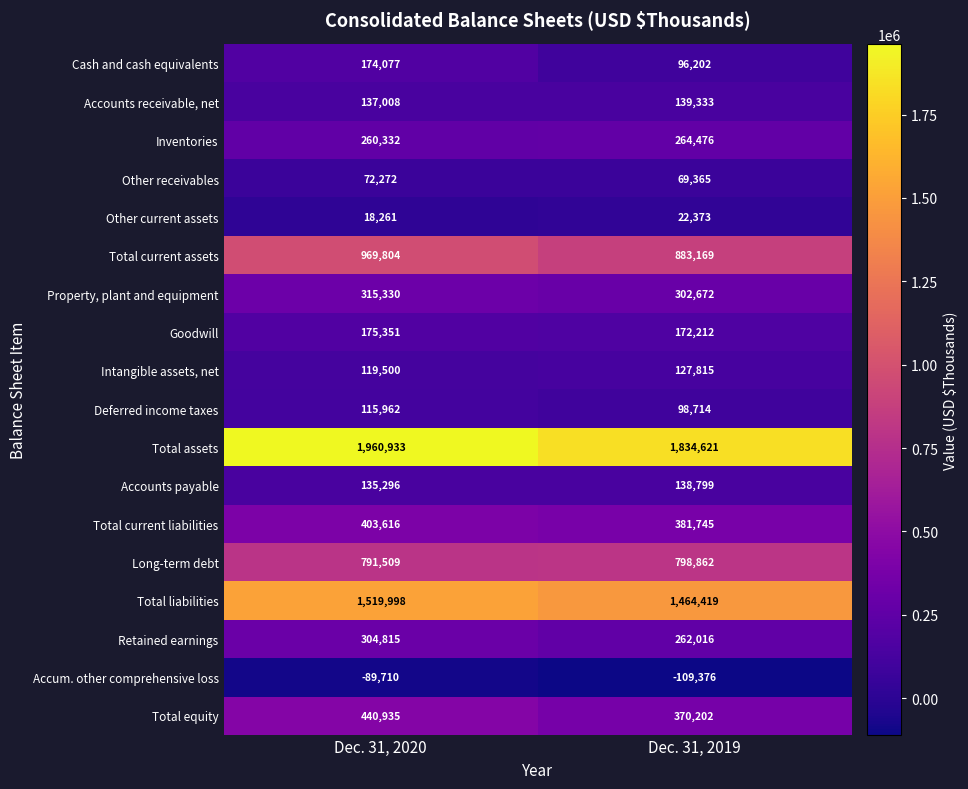

What is the average value of the Accum. other comprehensive loss series?

-99543